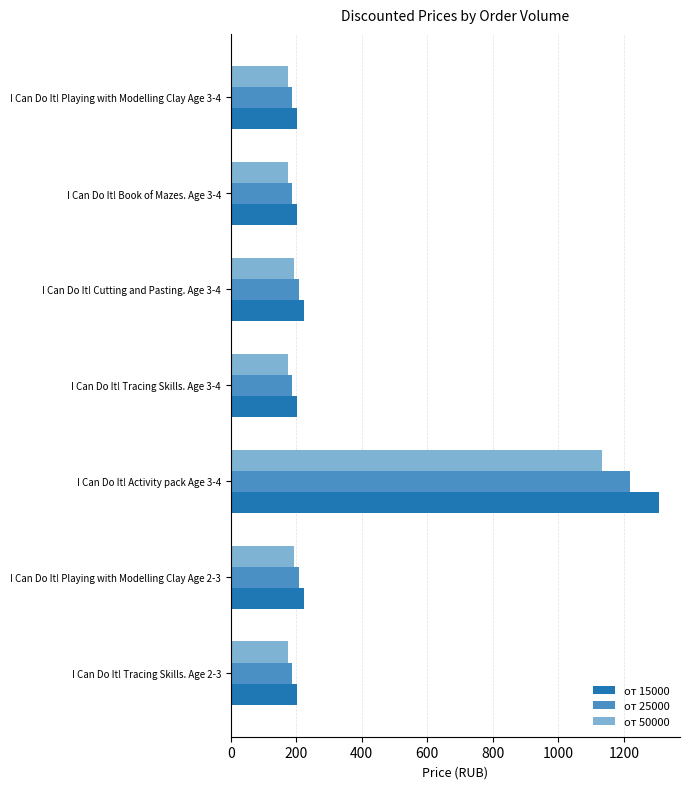

Which category has the highest value across all series?

I Can Do It! Activity pack Age 3-4